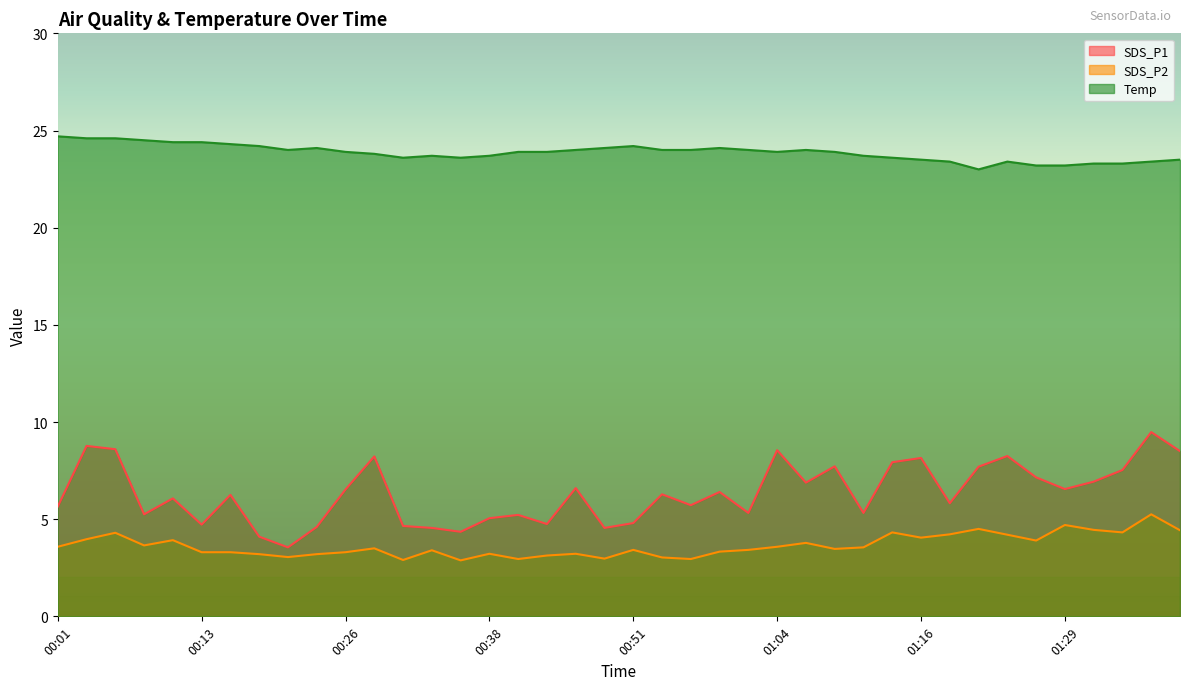

Between 01:04 and 01:19, which is larger?

01:04